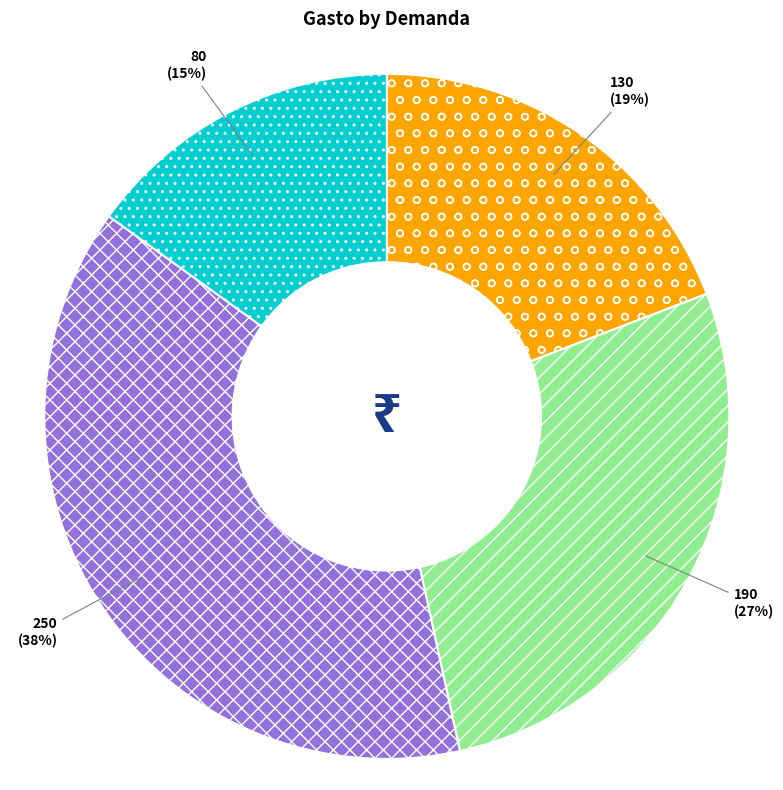

Which has a higher value, 130 or 80?

130